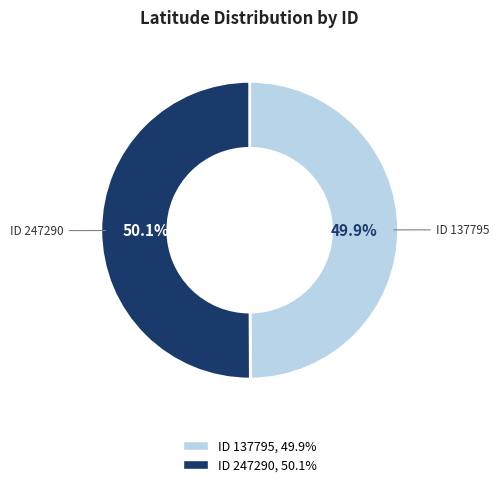

Does any single category account for the majority?

Yes